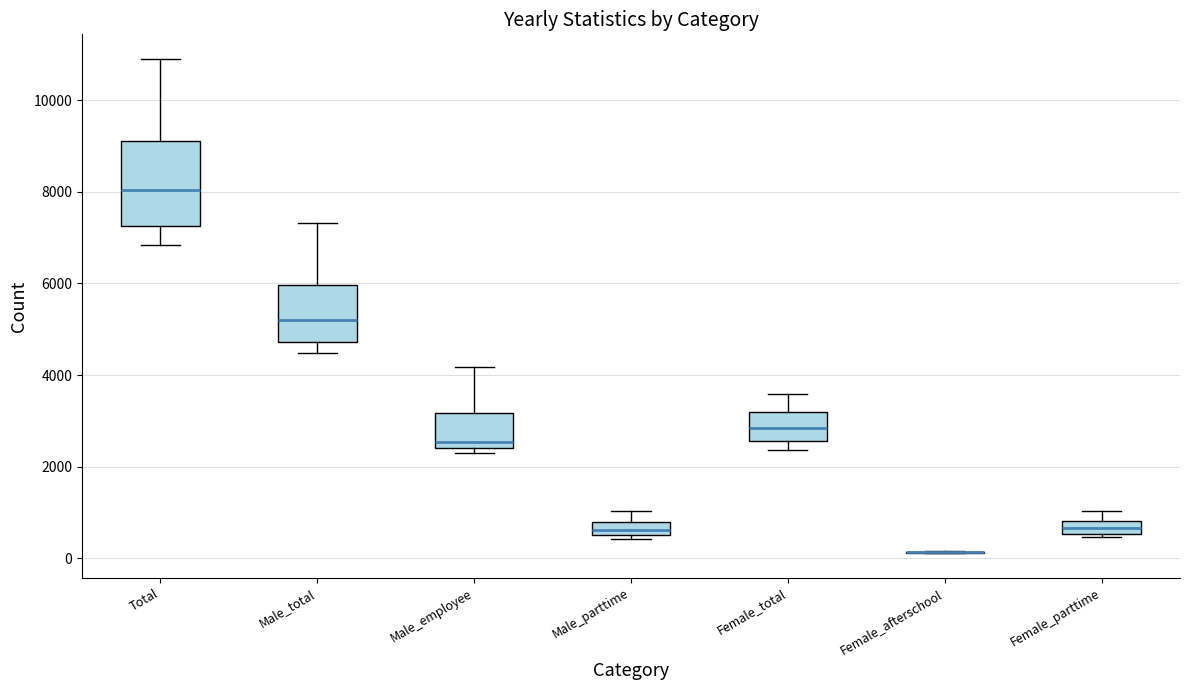

Where does the upper whisker of the box for Male_employee end on the y-axis? The values are not printed on the chart, so give them approximately, as read against the axis.

4200